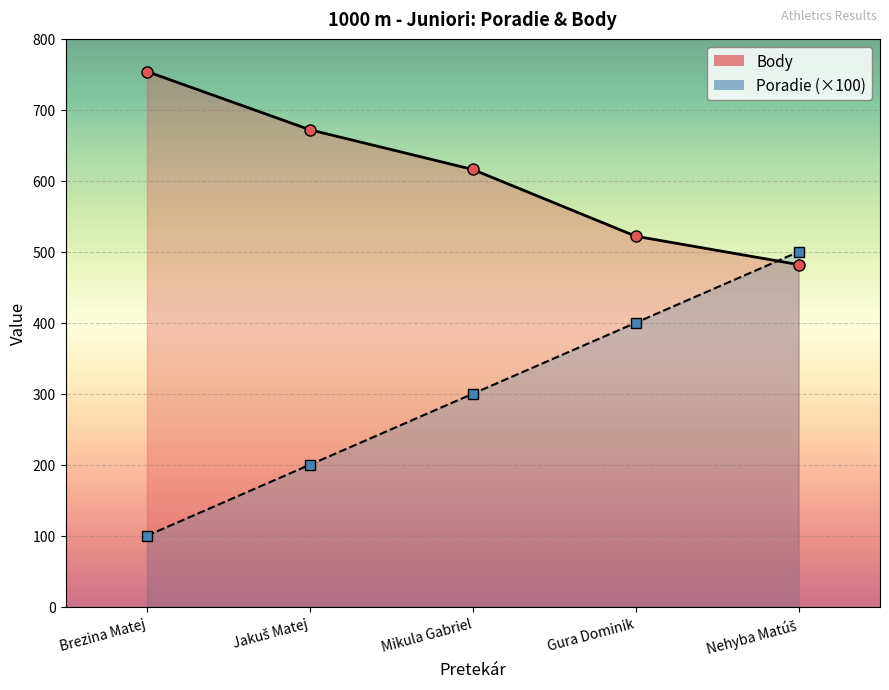

At which category is the sum across all series the highest?

Nehyba Matúš